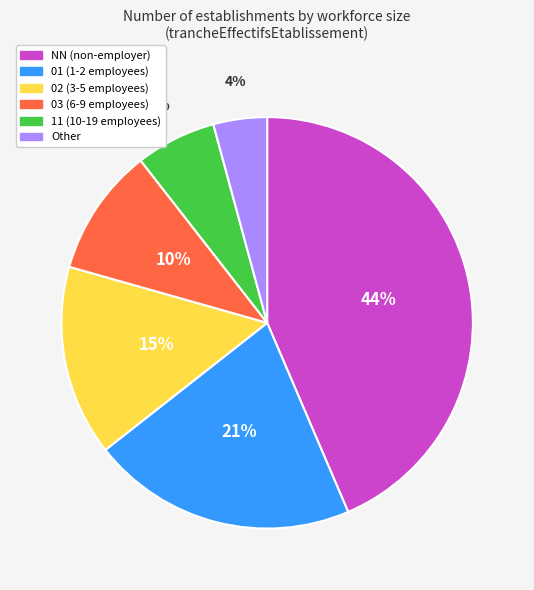

Do 03 (6-9 employees) and 01 (1-2 employees) together represent more than half of the pie?

No